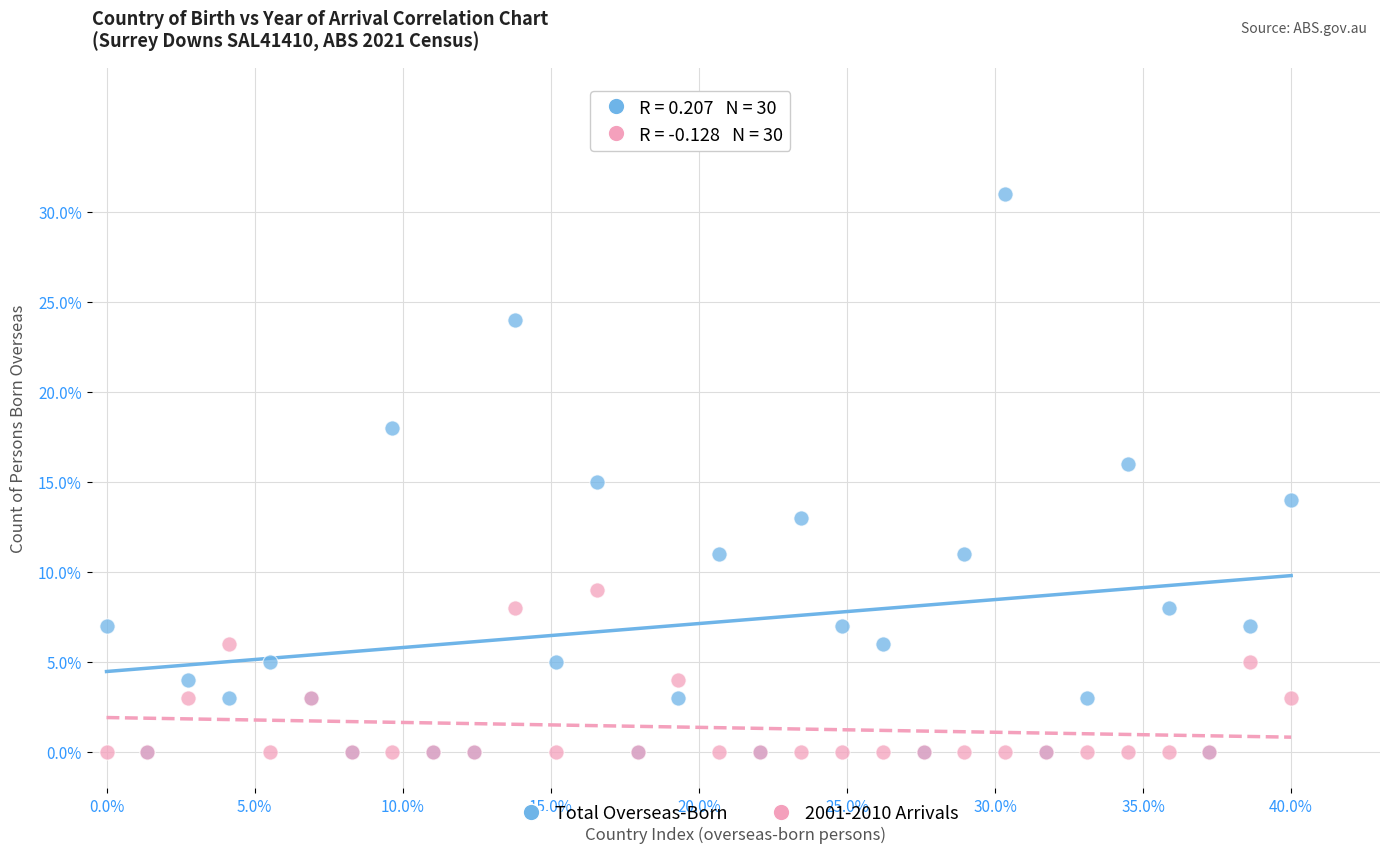

What are all the series names shown in the legend?

Total Overseas-Born, 2001-2010 Arrivals